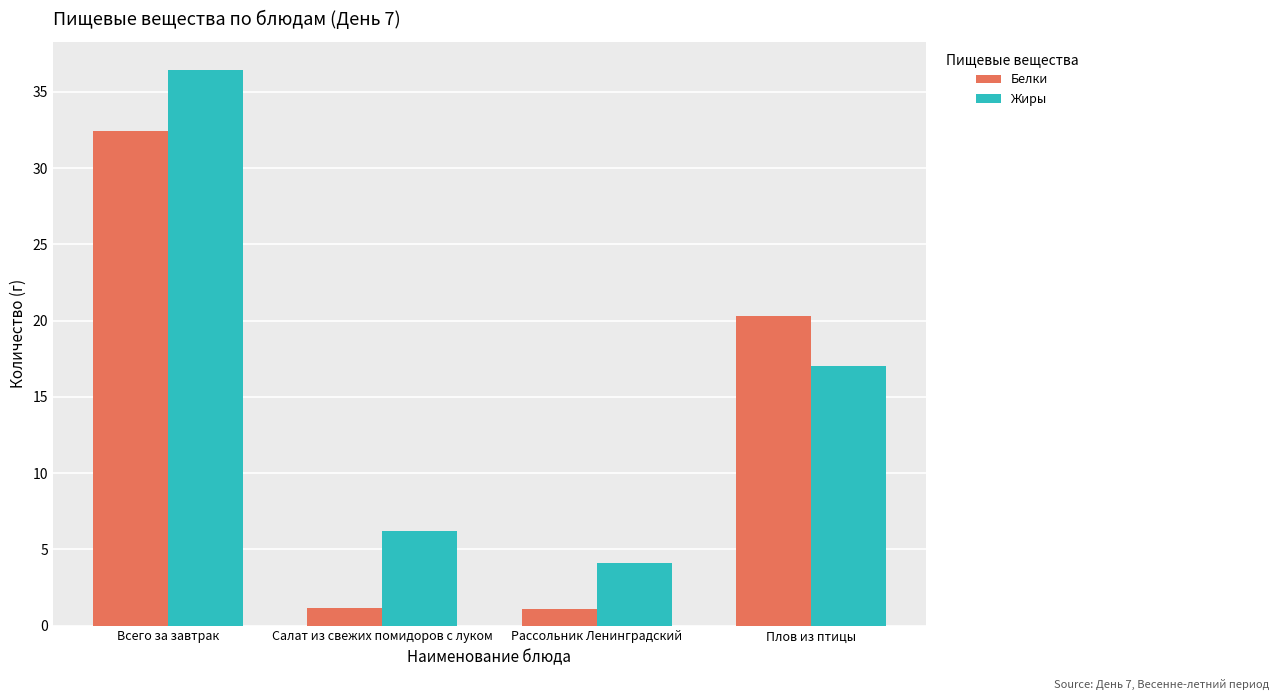

How many bars are there in each group?

2